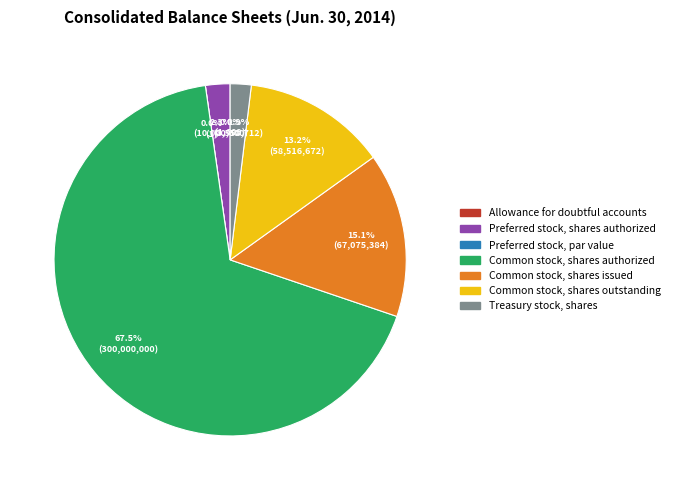

Does any single category account for the majority?

Yes